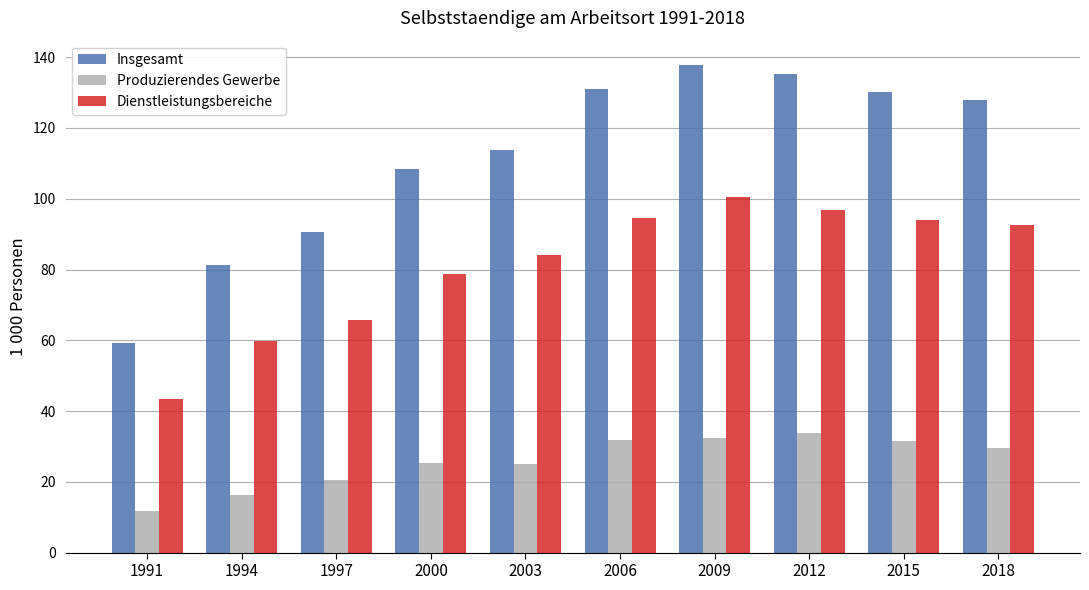

What is the spread (max minus min) of values at 1991?

47.3